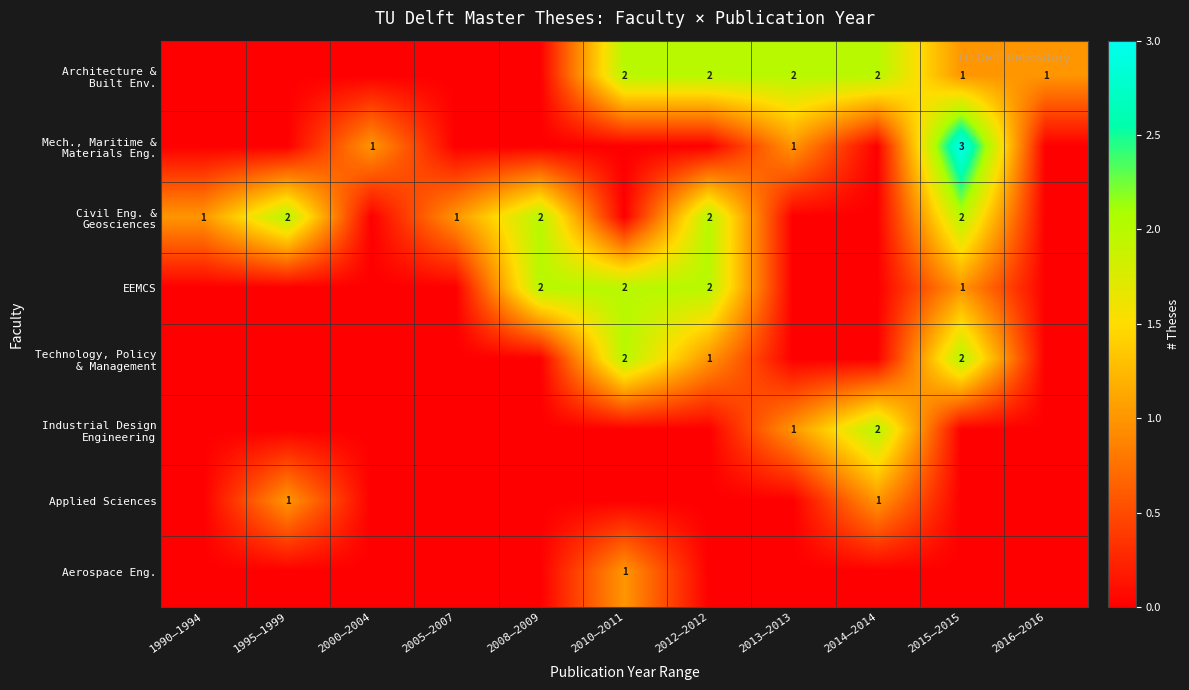

The EEMCS series shows 0 at 2012–2012. True or false?

False